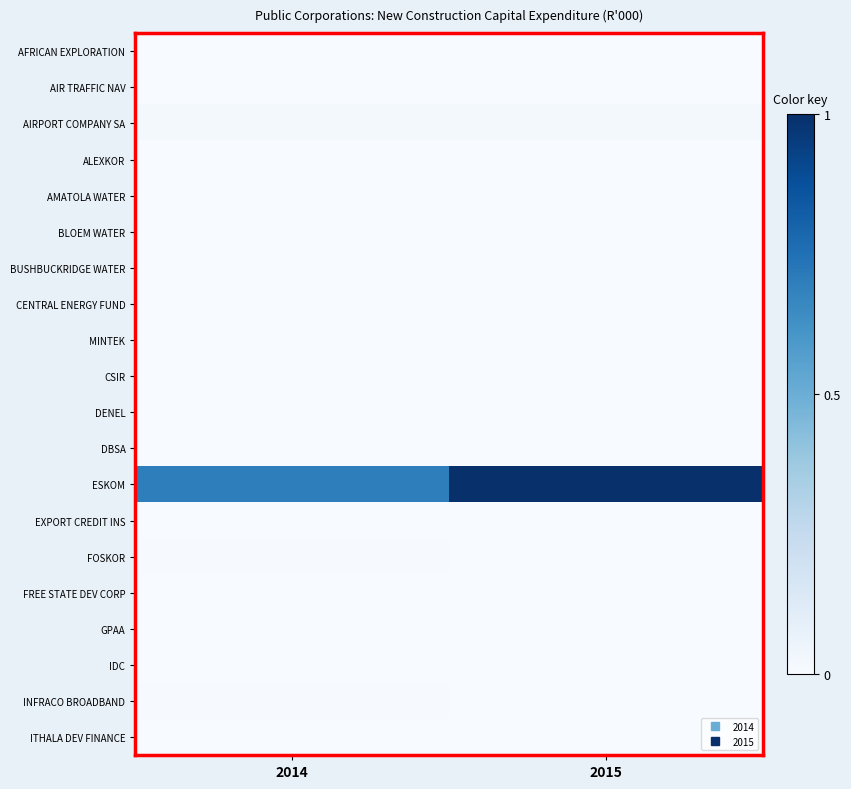

Which label corresponds to the smallest value in the chart?

2014